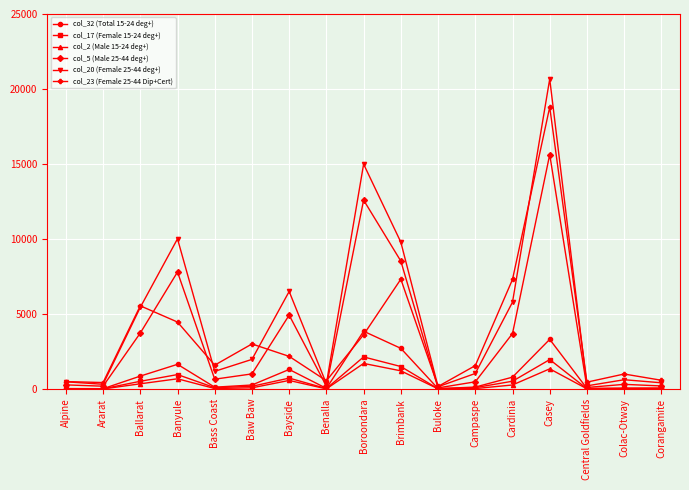

What is the greatest value displayed?

20667